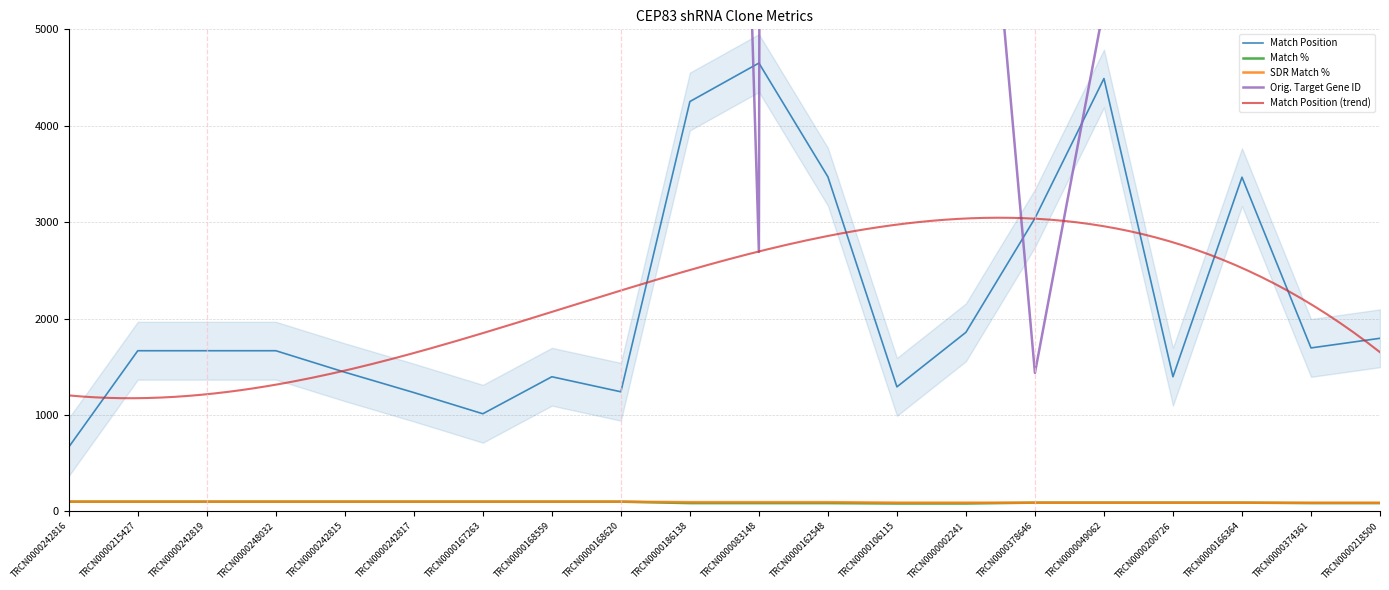

The value of Match Position at TRCN0000200726 is 1396. True or false?

True